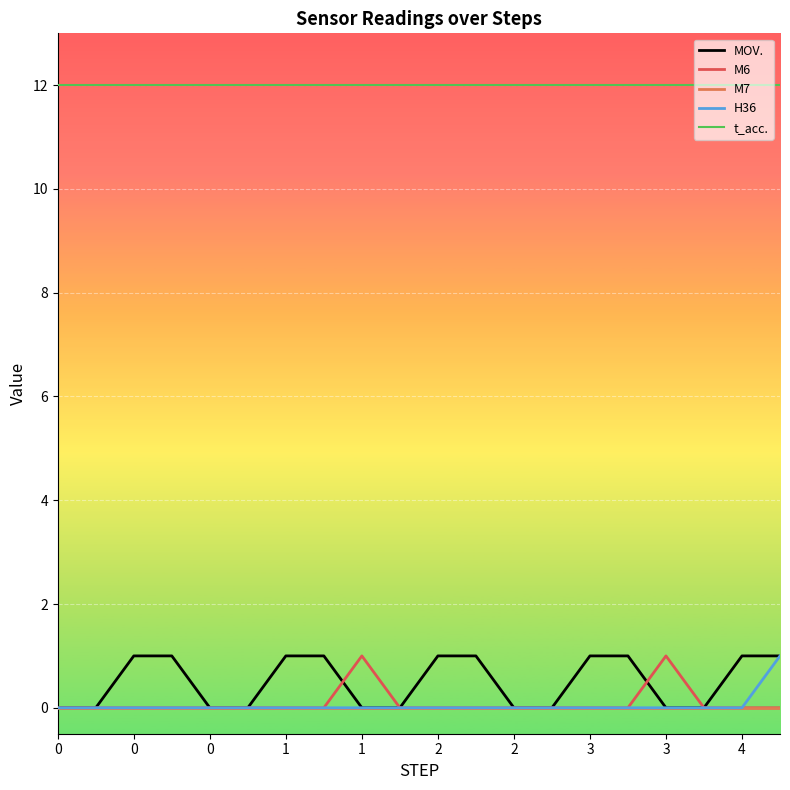

Which series has the largest total across all categories?

t_acc.